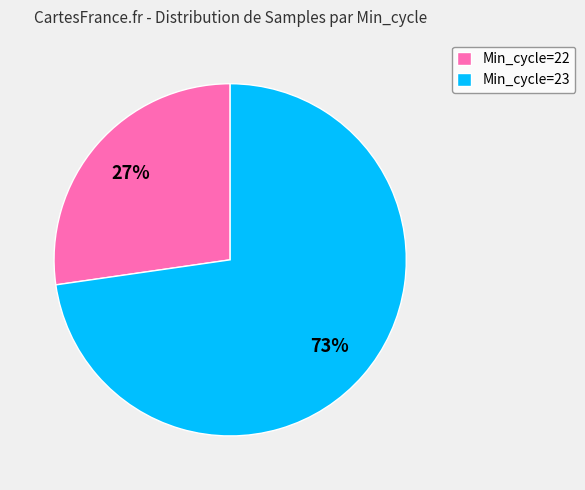

Is there any slice that represents more than half of the pie?

Yes